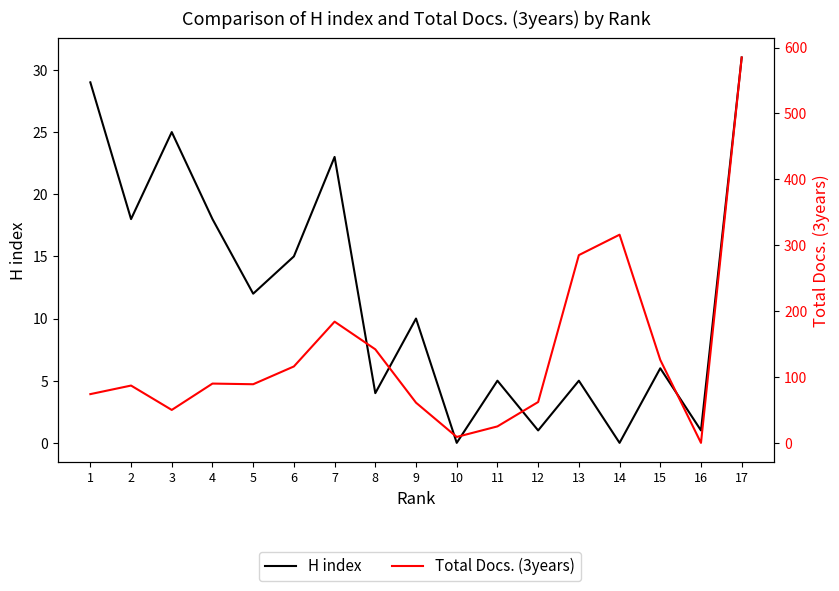

What is the average value of the H index series?

12